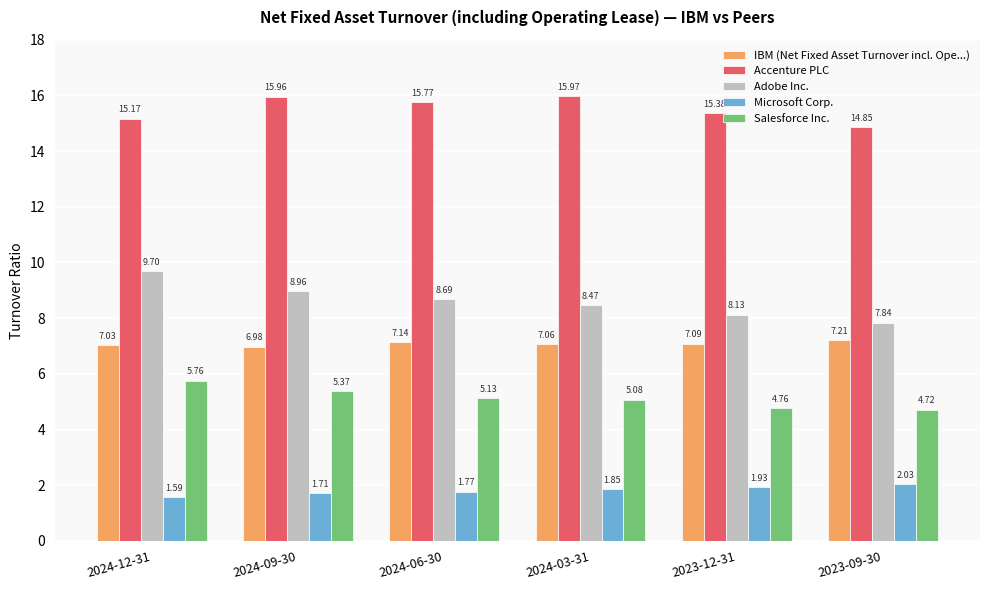

What is the sum of all Accenture PLC values?

93.1